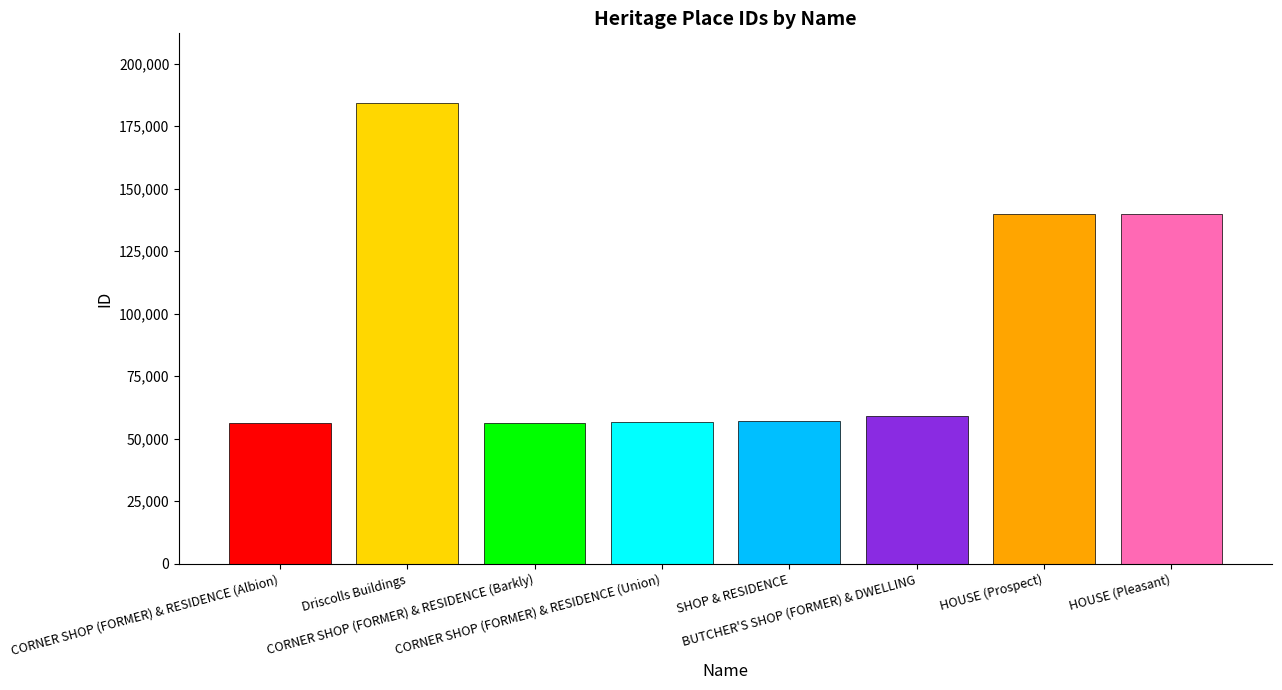

The value at HOUSE (Prospect) is 228895. True or false?

False